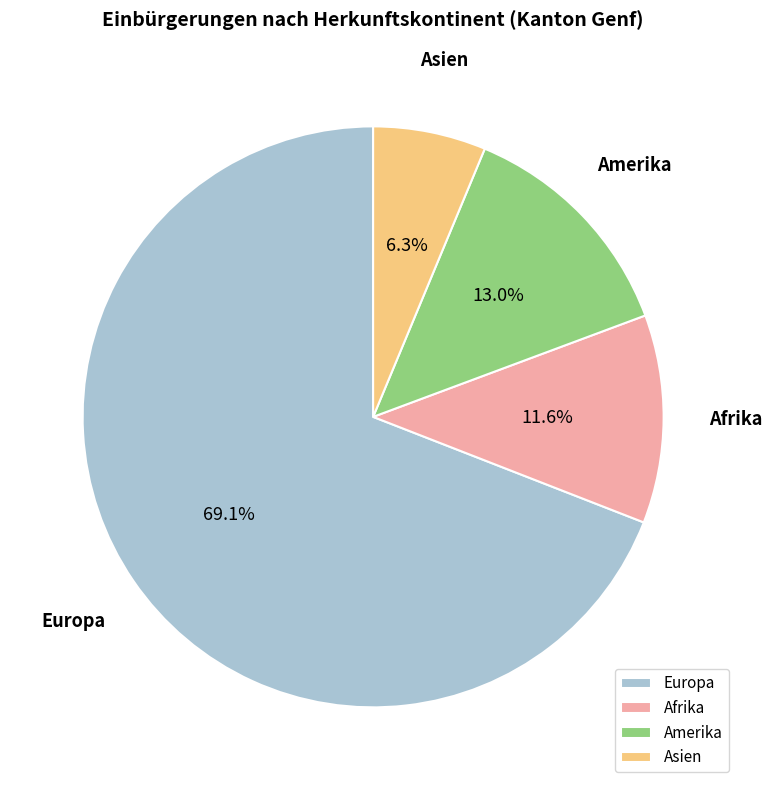

What is the largest slice in the pie chart?

Europa